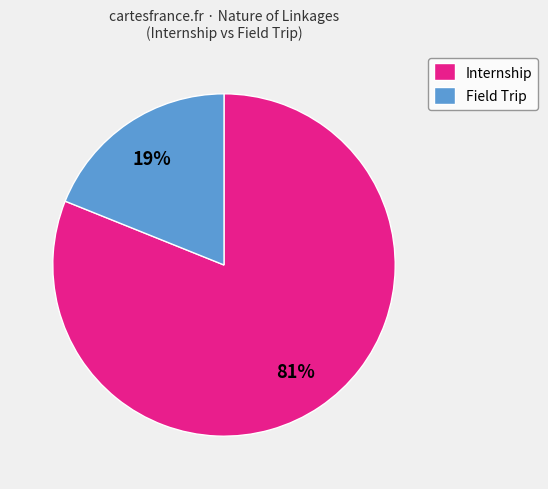

Which slice represents more than half of the pie?

Internship